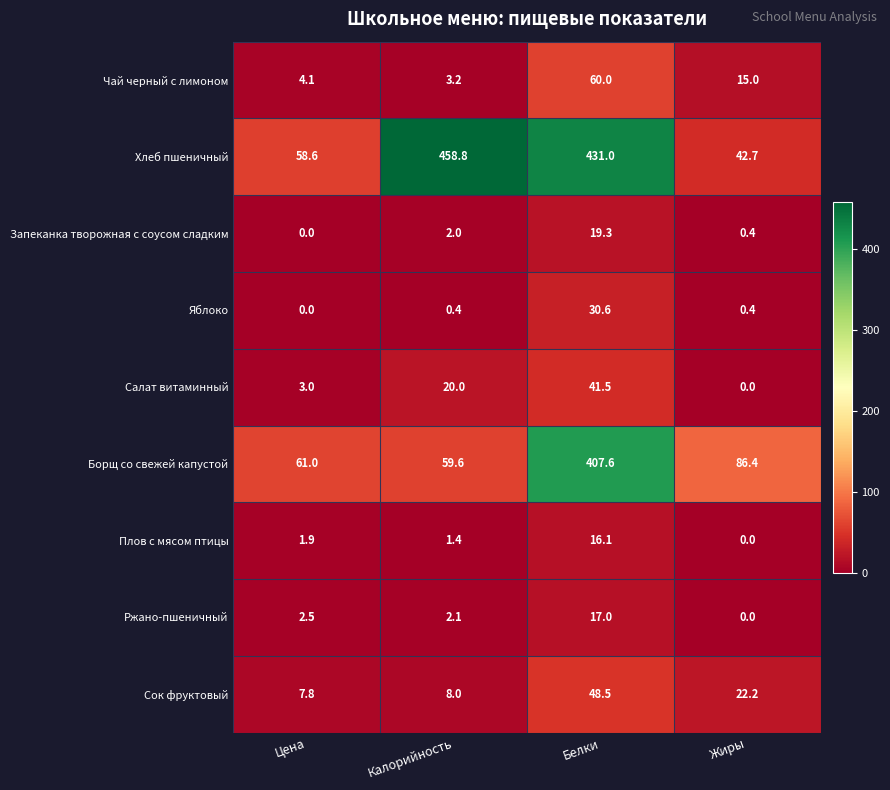

Which category has the highest value in the Яблоко series?

Белки